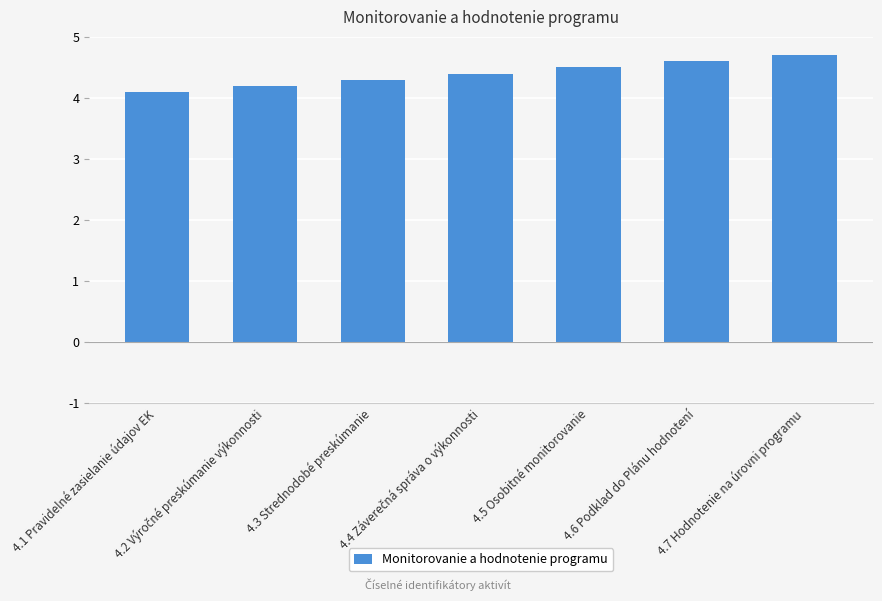

What is the minimum value shown in the chart?

4.1